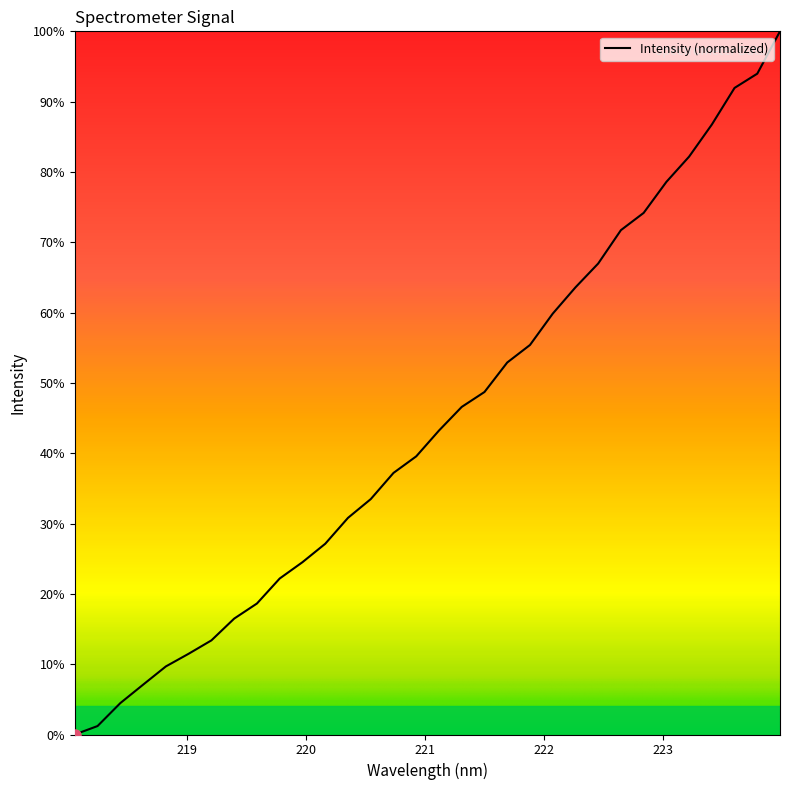

What is the difference between the maximum and minimum values?

100.0